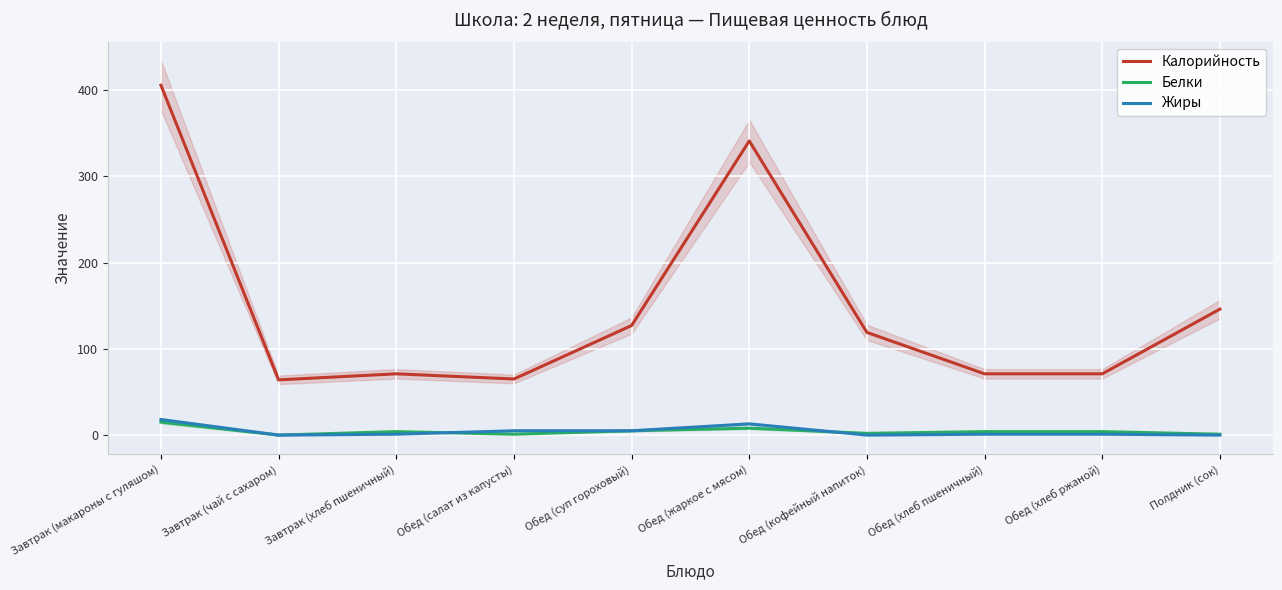

At which category does the chart reach its minimum across all series?

Завтрак (чай с сахаром)